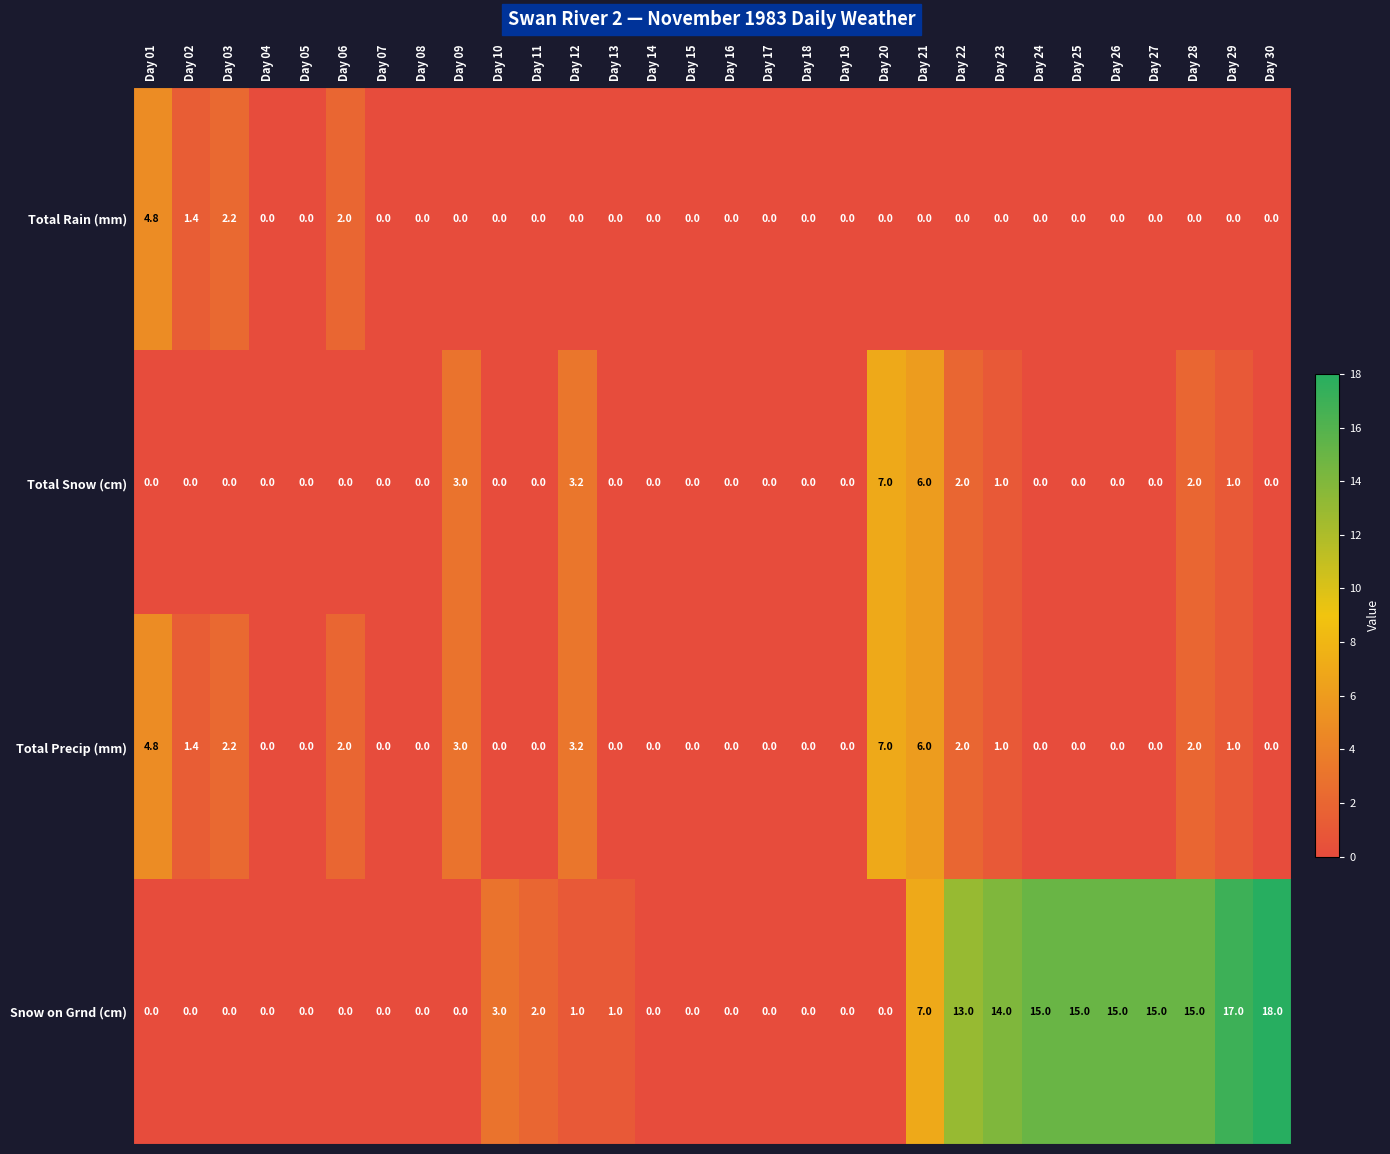

What is the spread (max minus min) of values at Day 28?

15.0